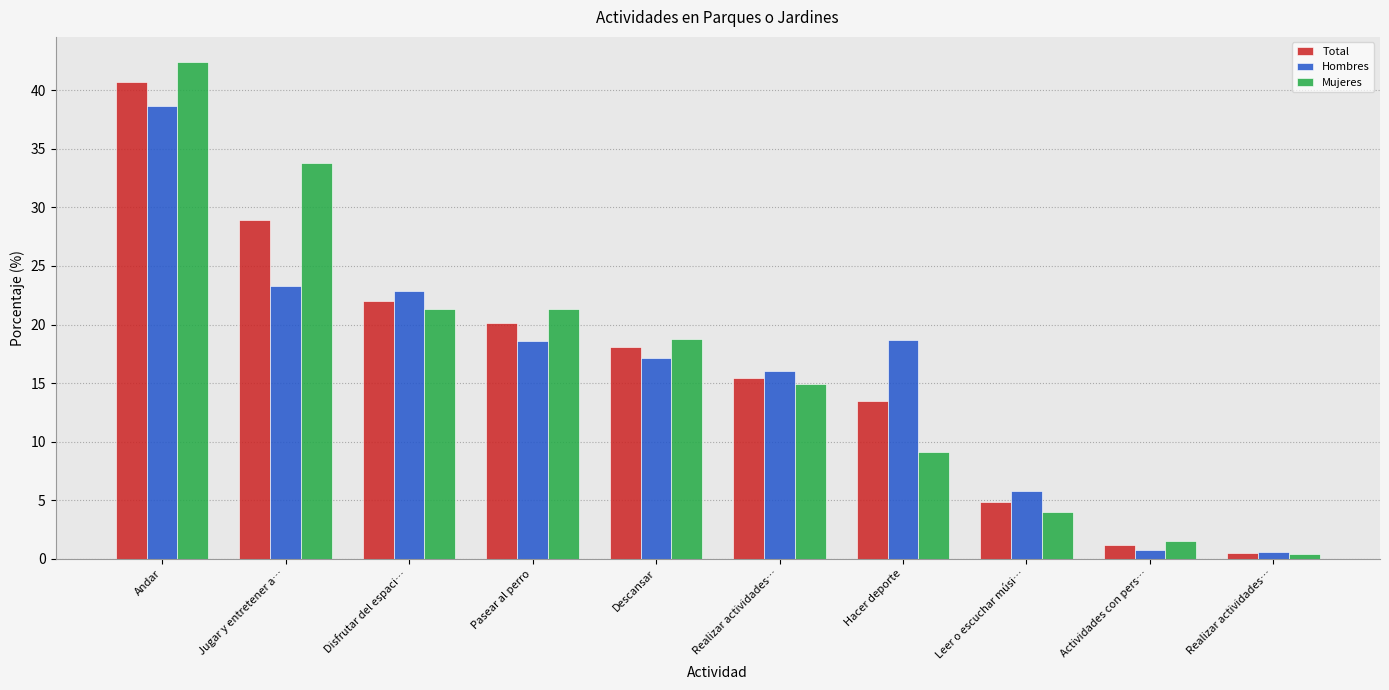

Which has a higher value, Andar or Realizar actividades…?

Andar